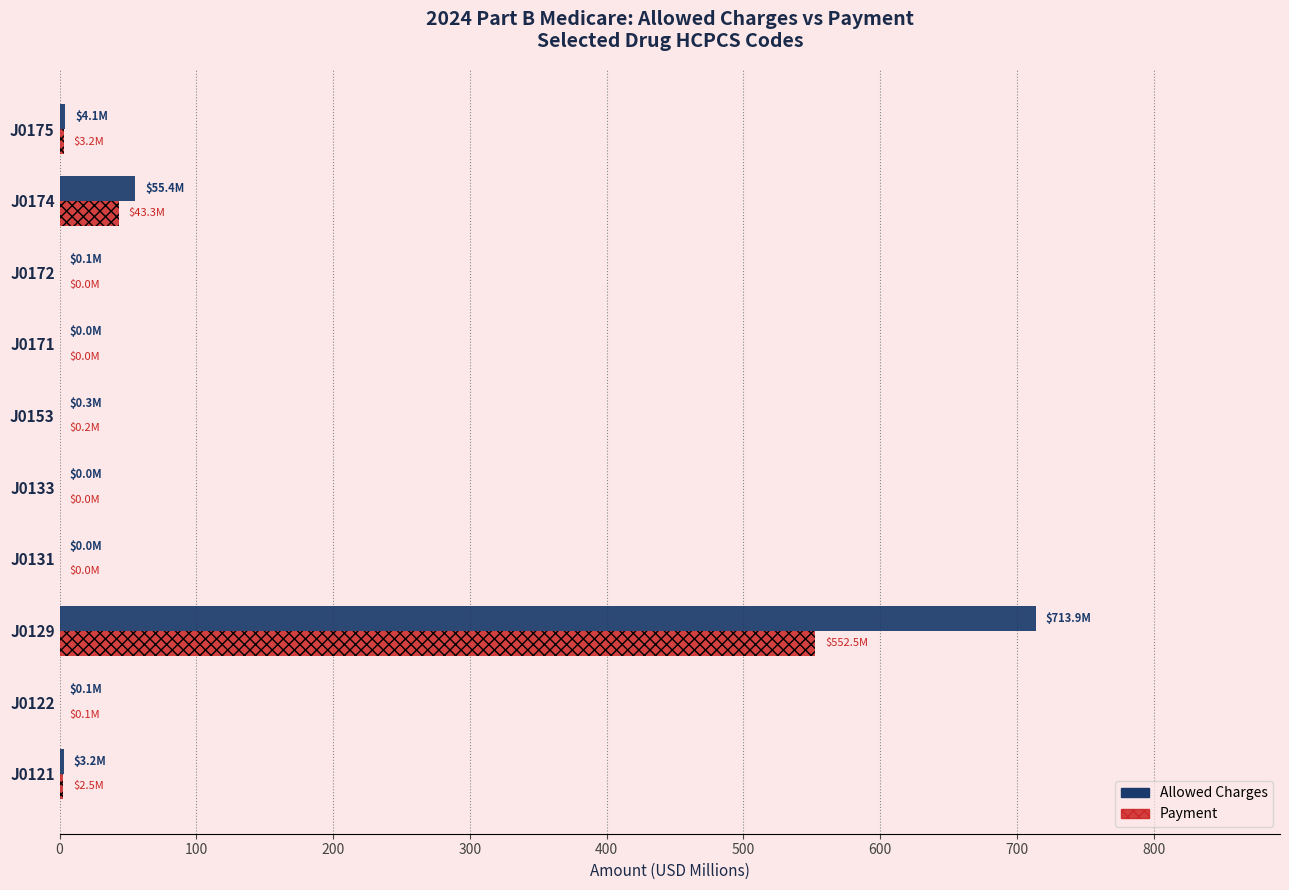

True or false: Payment has a value of 0.2 at J0153.

True